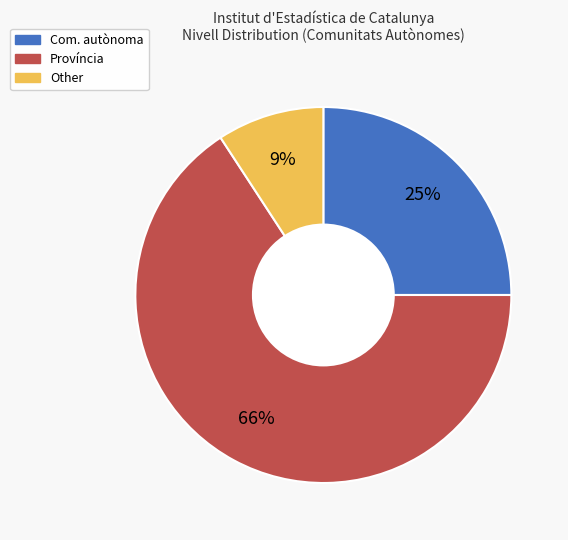

What percentage is the Província slice, to the nearest percent?

66%